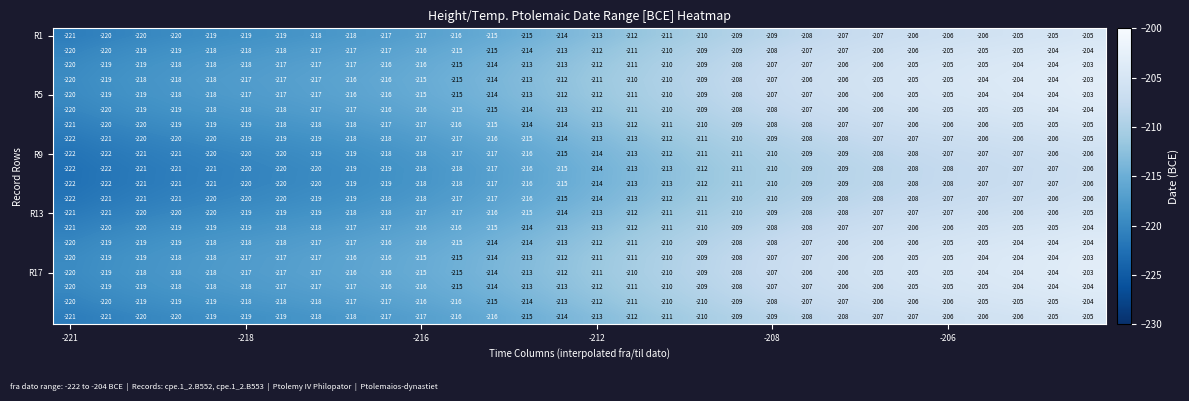

What is the greatest value displayed?

-203